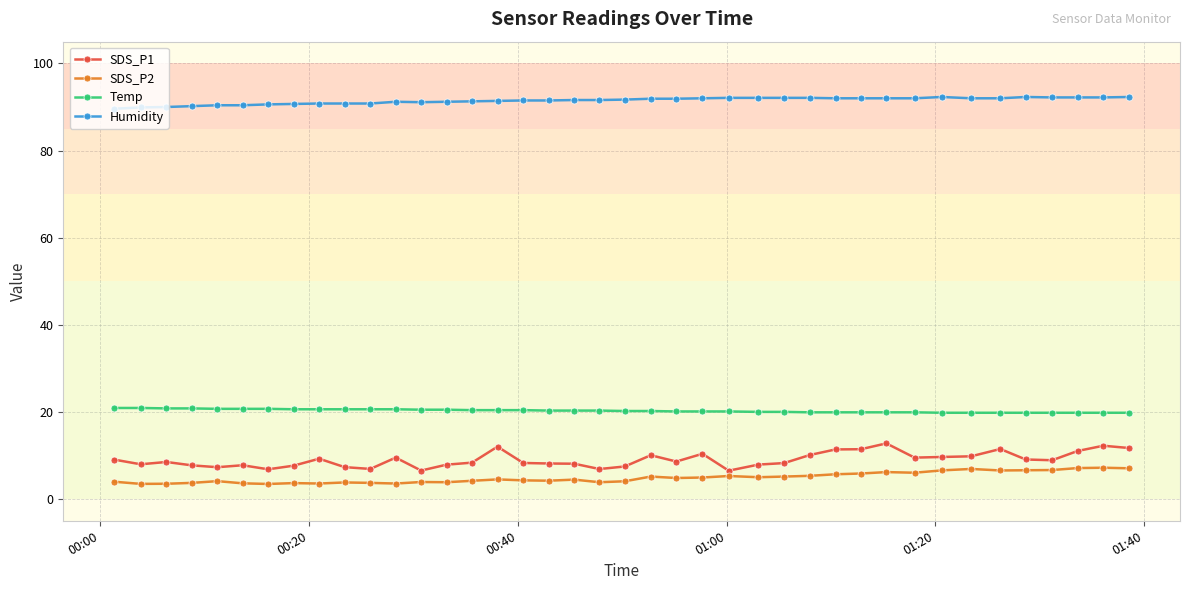

What is the value of the SDS_P1 point at the 5th from the left?

7.3